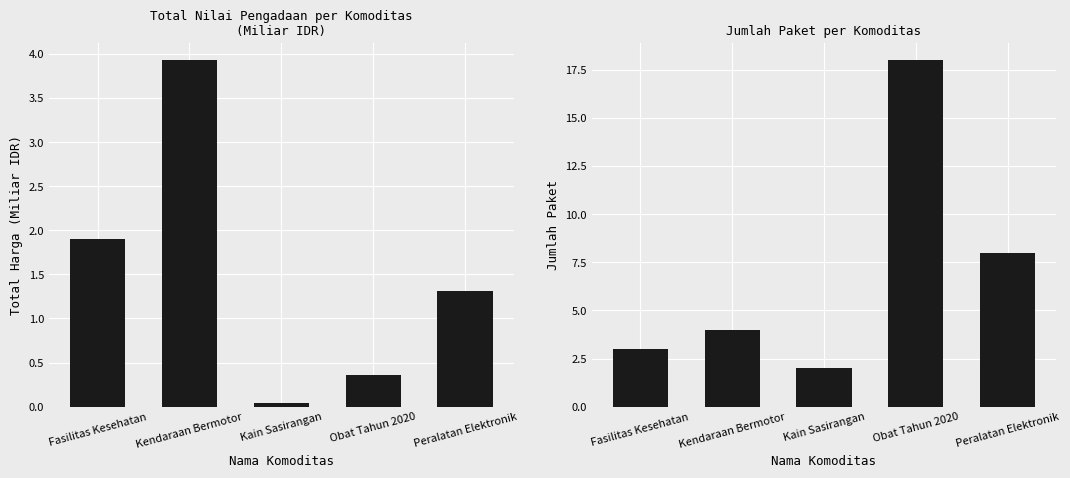

Where does the Total Harga (Miliar IDR) series first go above 1?

Fasilitas Kesehatan